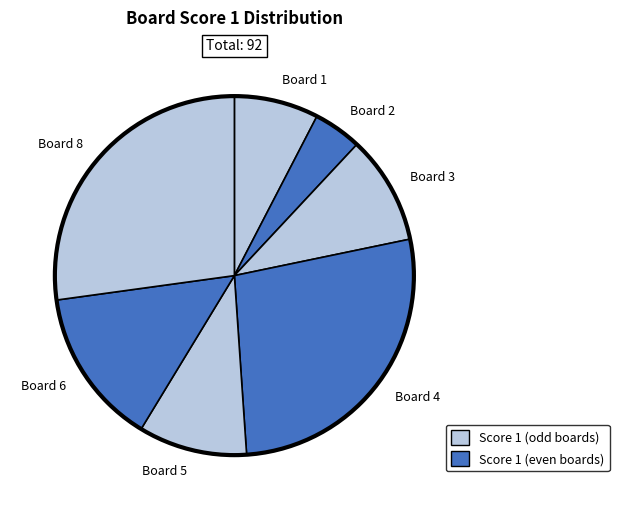

Count the number of slices in the pie.

7